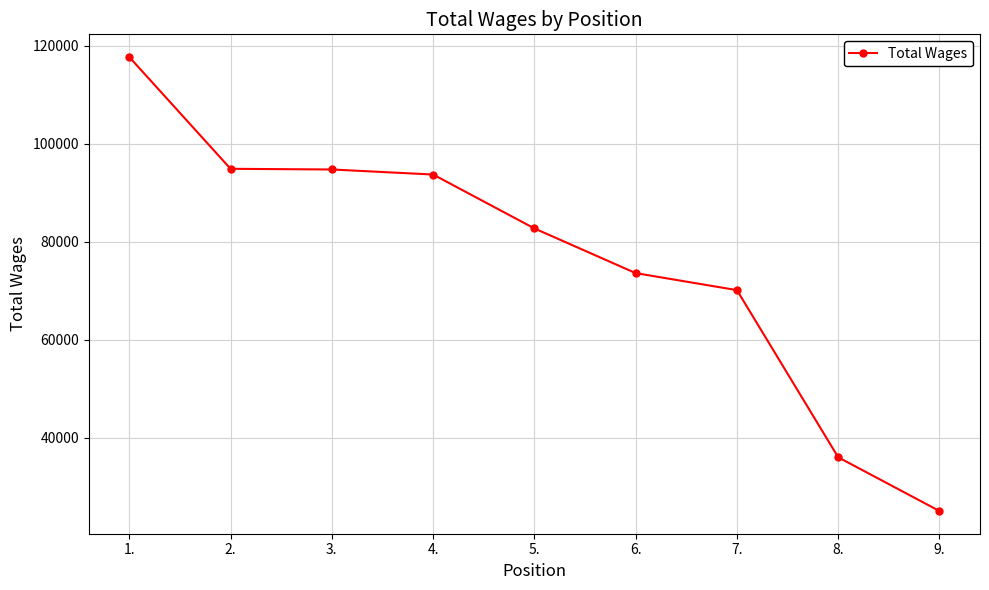

How many data points are less than 82752?

4